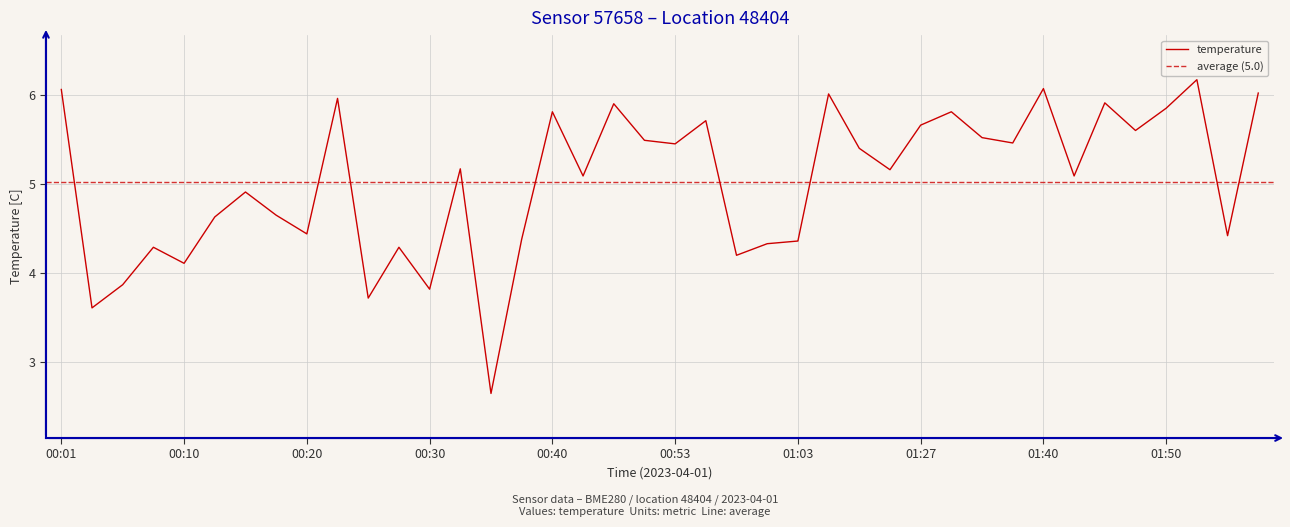

How many data points does each series have?

40